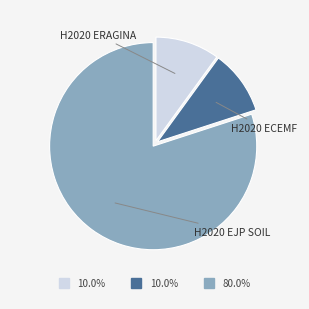

Is there any slice that represents more than half of the pie?

Yes